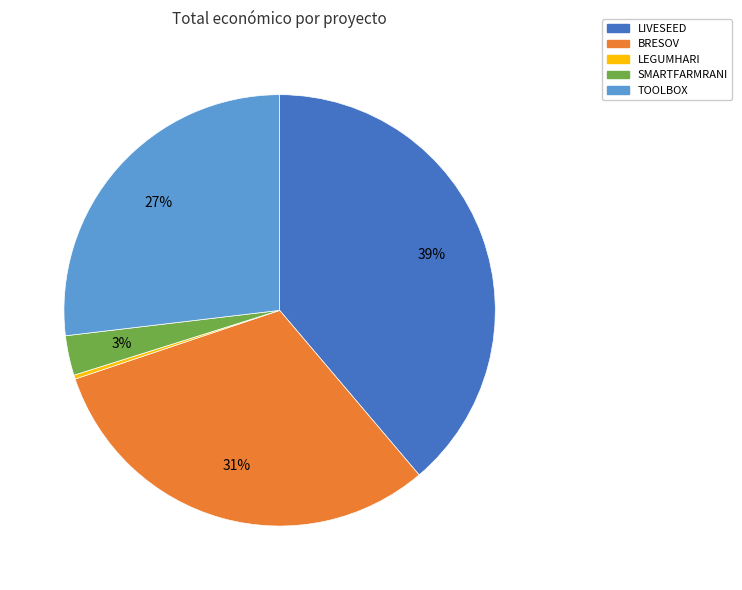

Is the sum of LEGUMHARI and TOOLBOX greater than half?

No